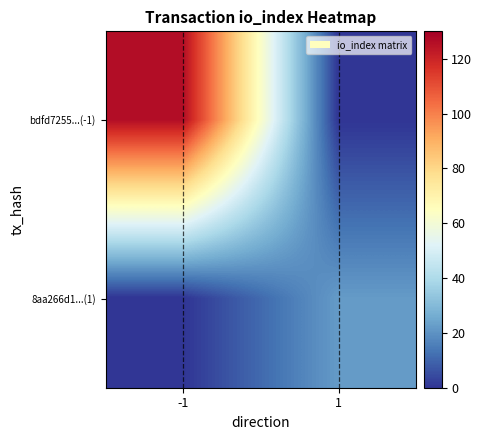

What is the difference between the highest and lowest values at 1?

22